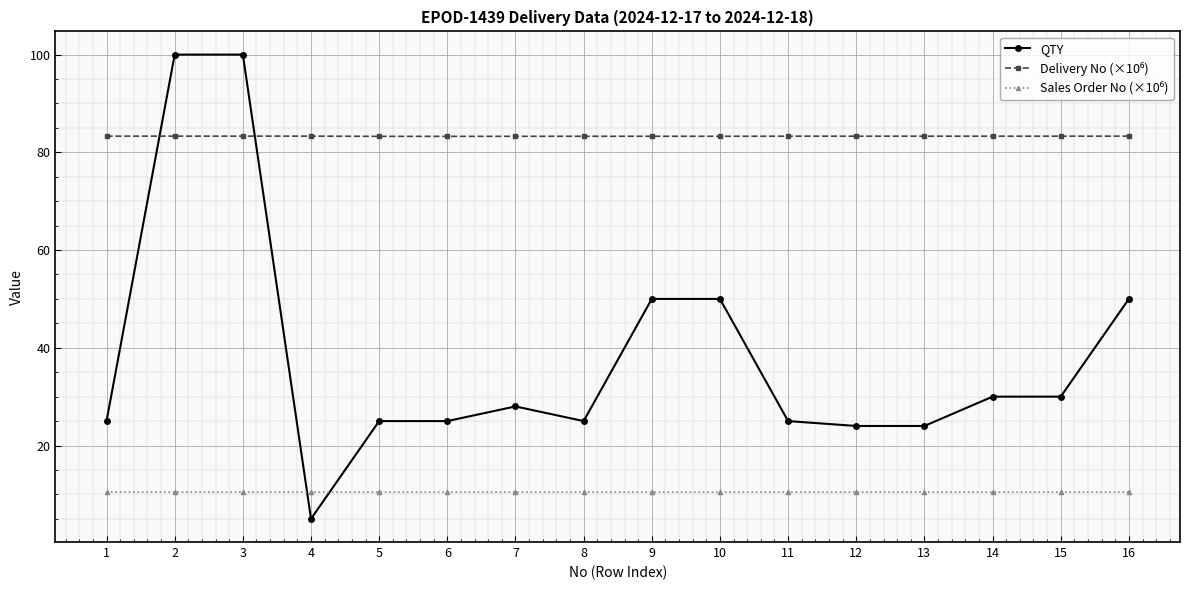

What is the total value across all series at 4?

98.8